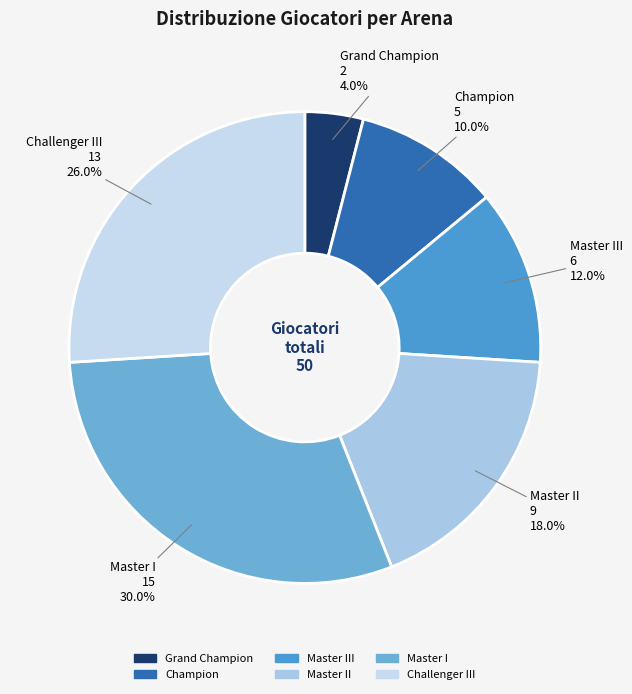

Does any single category account for the majority?

No